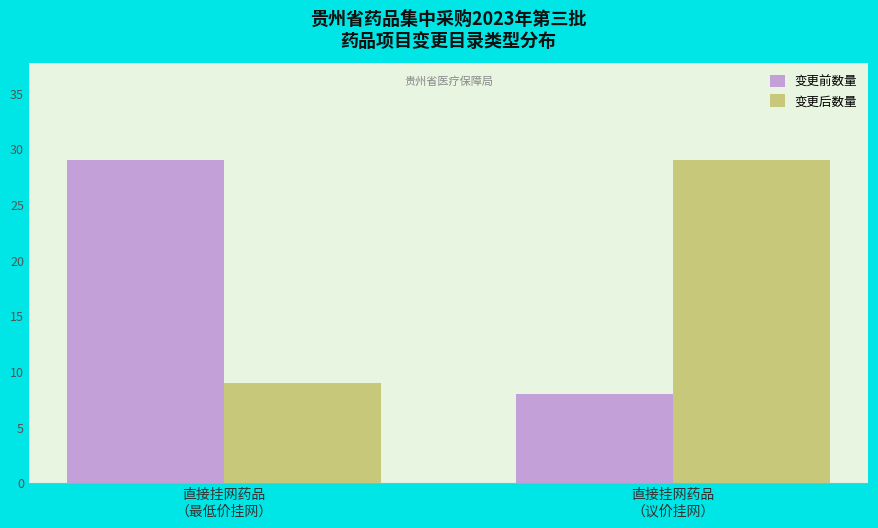

Is it true that 变更后数量 equals 2 at 直接挂网药品
（最低价挂网）?

False